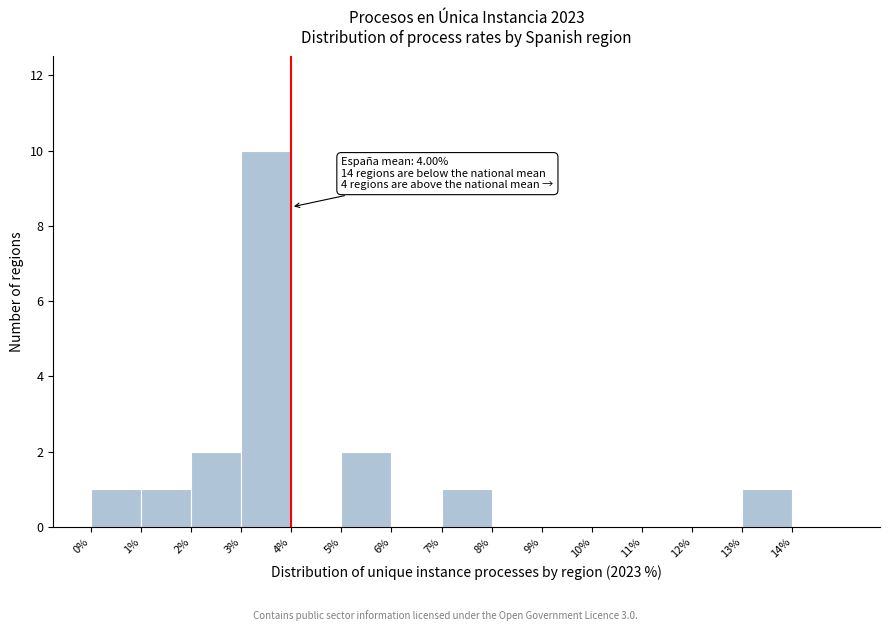

Which range on the x-axis has the tallest bar?

3 to 4